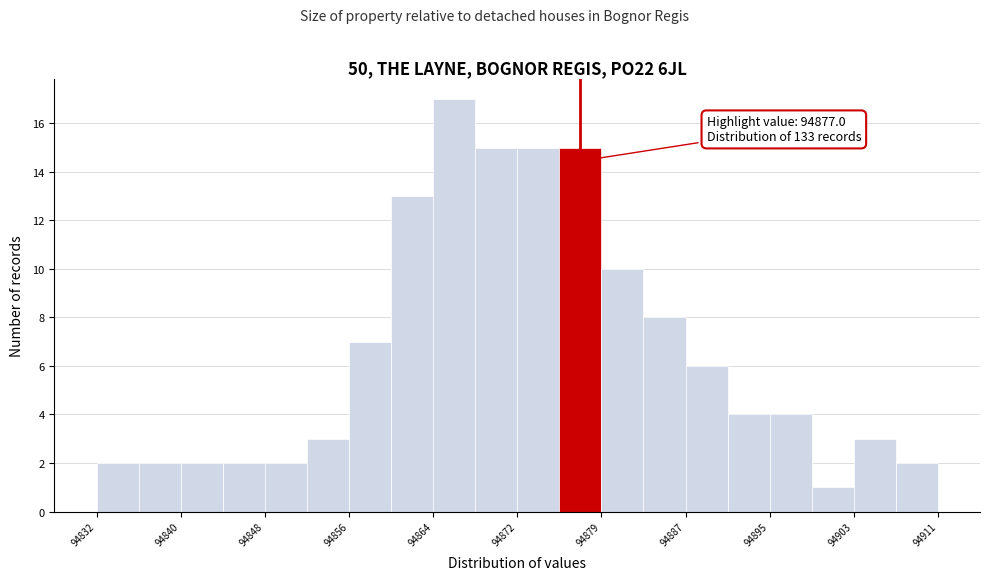

Around what value on the x-axis is the tallest bar? Give the approximate position of its centre, as read against the axis.

94866